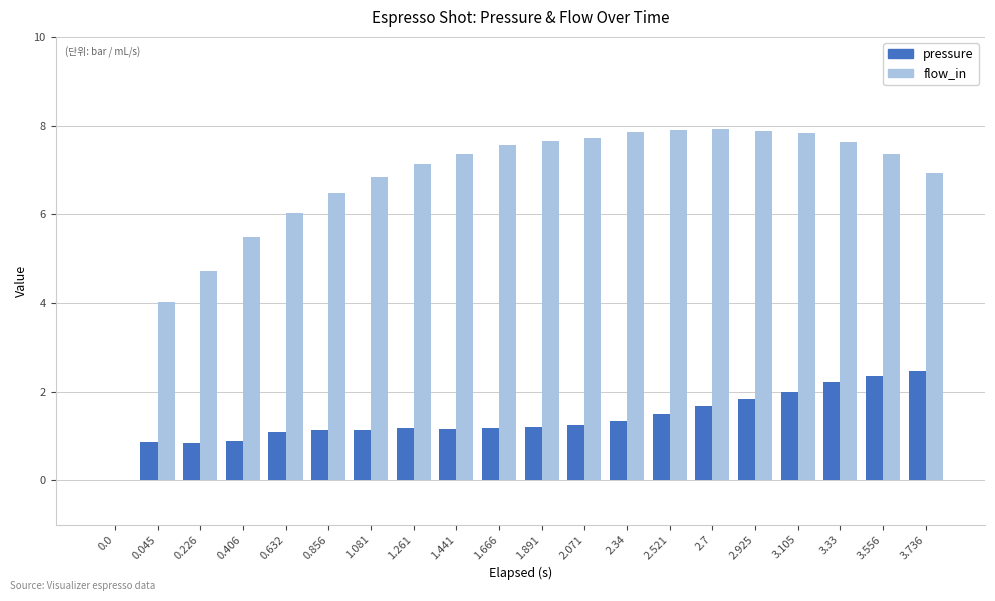

At which label is flow_in closest to 3?

0.045